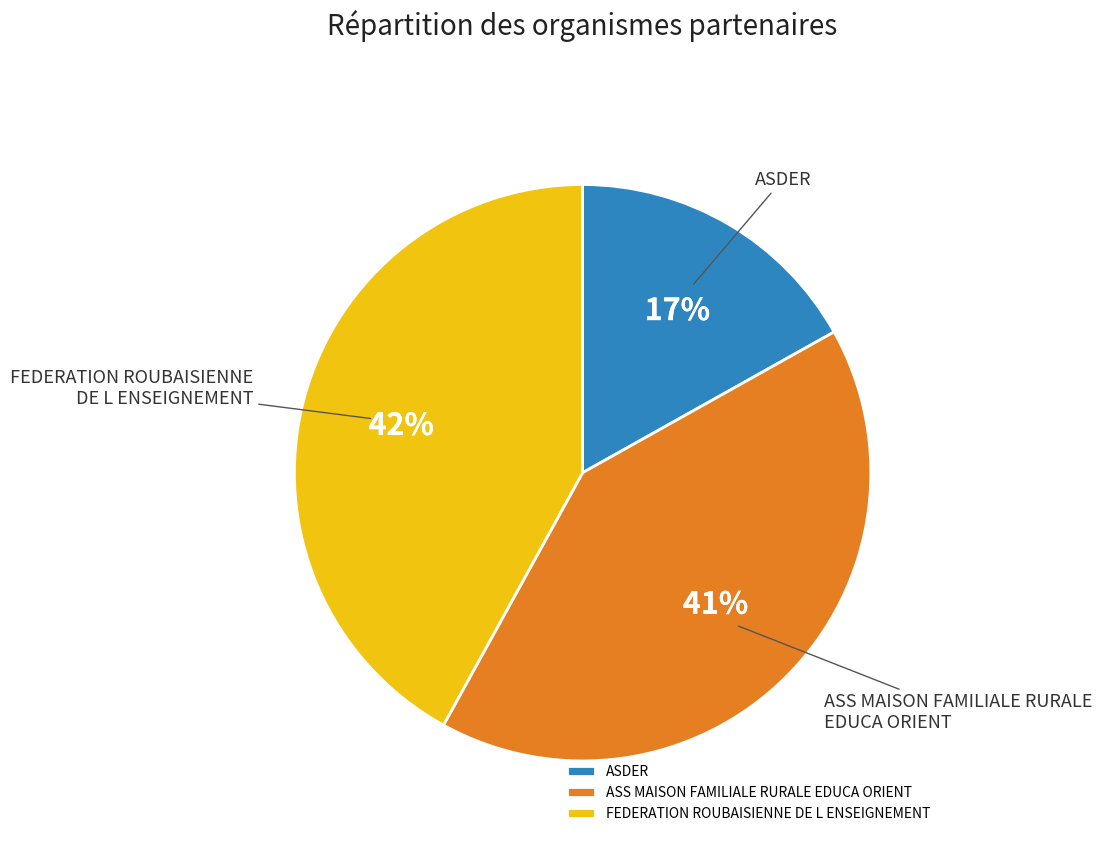

What is the largest slice in the pie chart?

FEDERATION ROUBAISIENNE DE L ENSEIGNEMENT